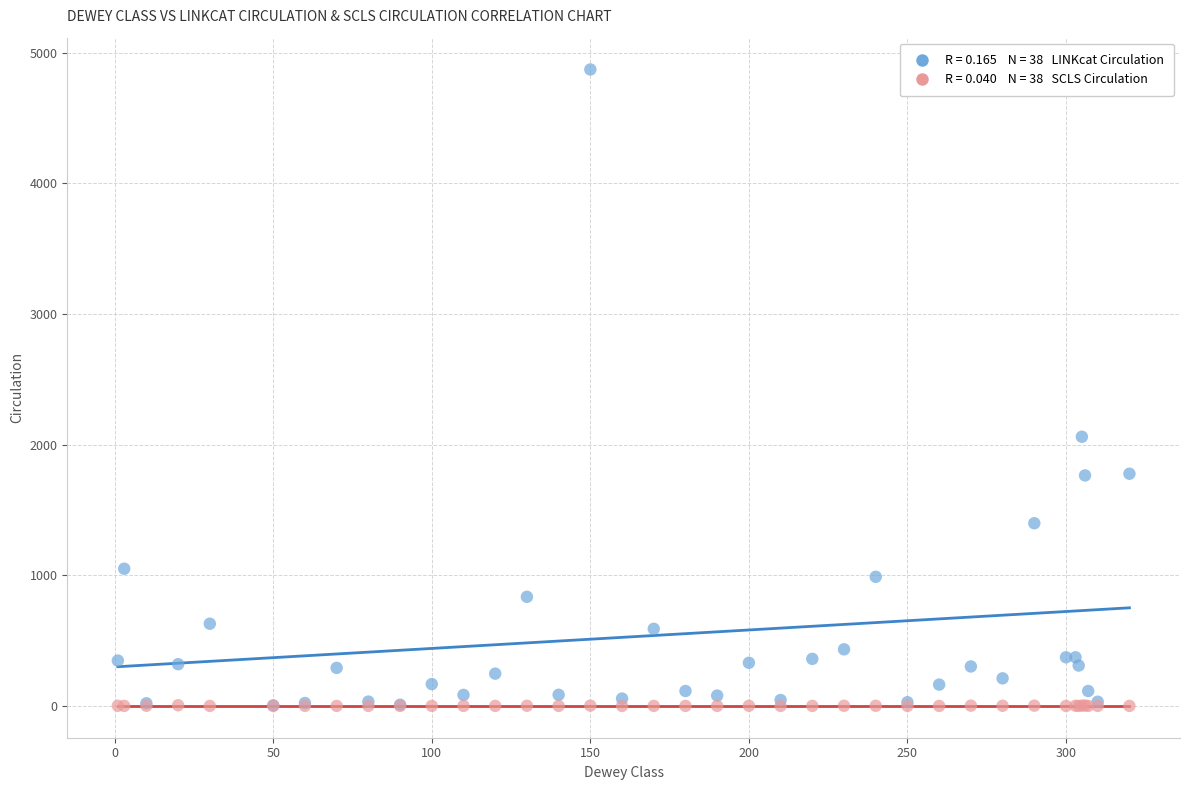

Across all series, what Y value is closest to 2435?

2060